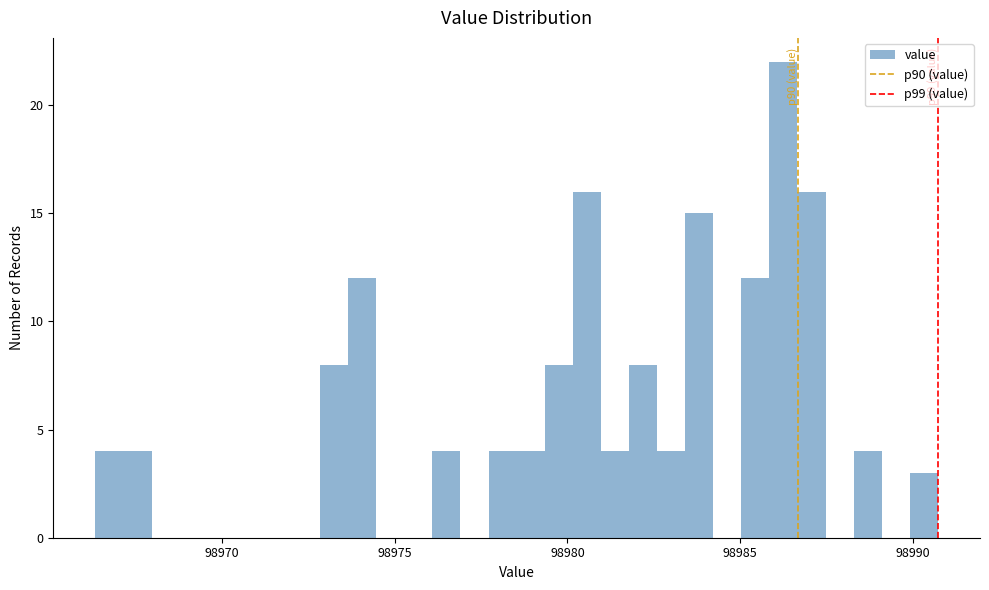

Read against the x-axis, roughly where is the centre of the tallest bar?

98986.5